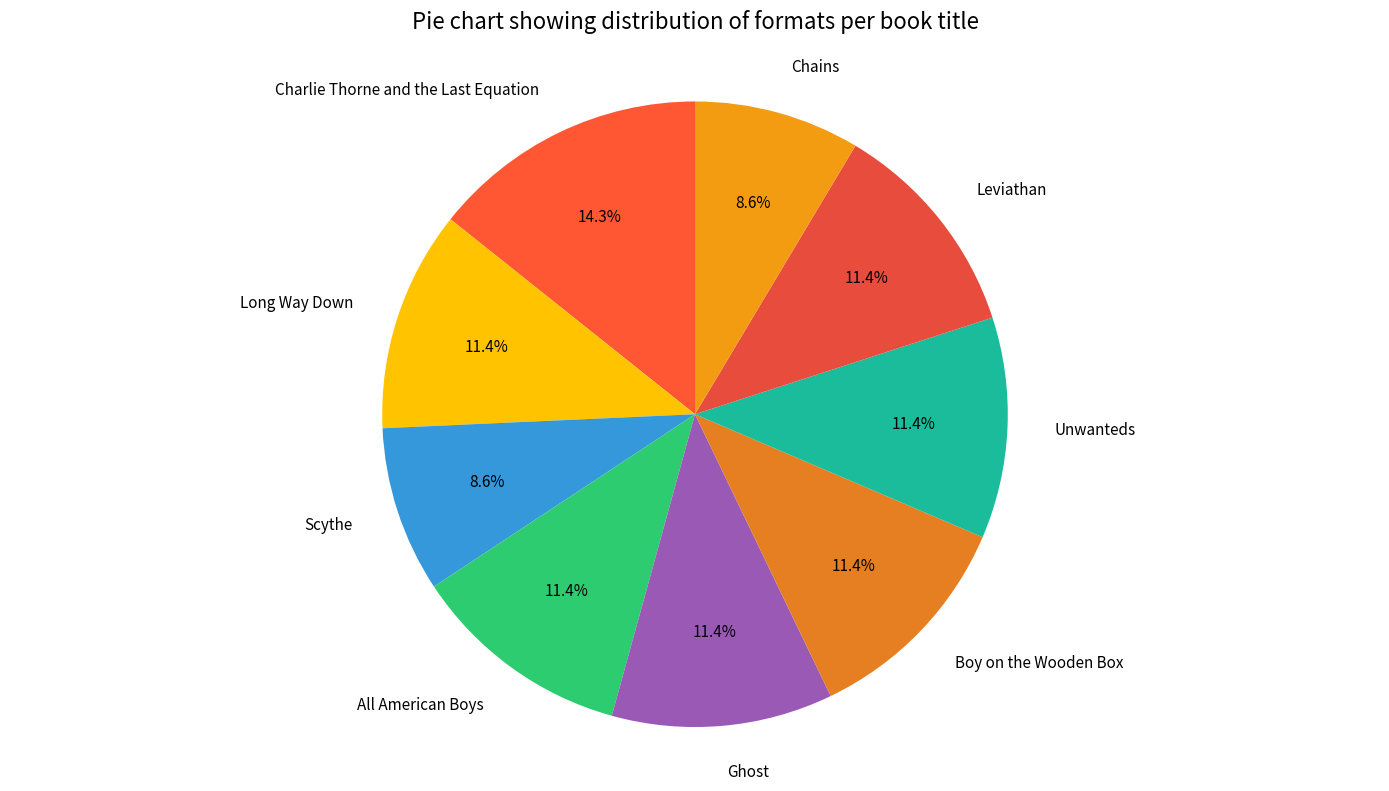

To the nearest percent, what percentage of the pie is All American Boys?

11%